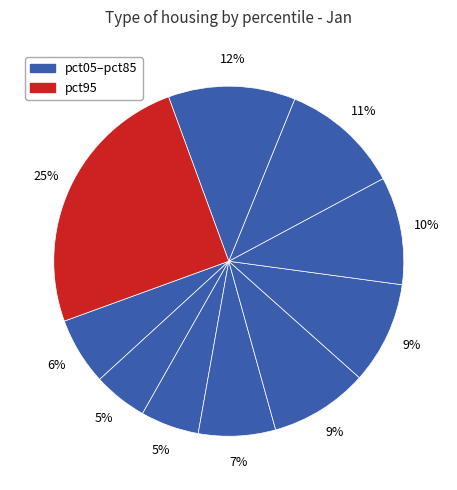

How many slices are in this pie chart?

10